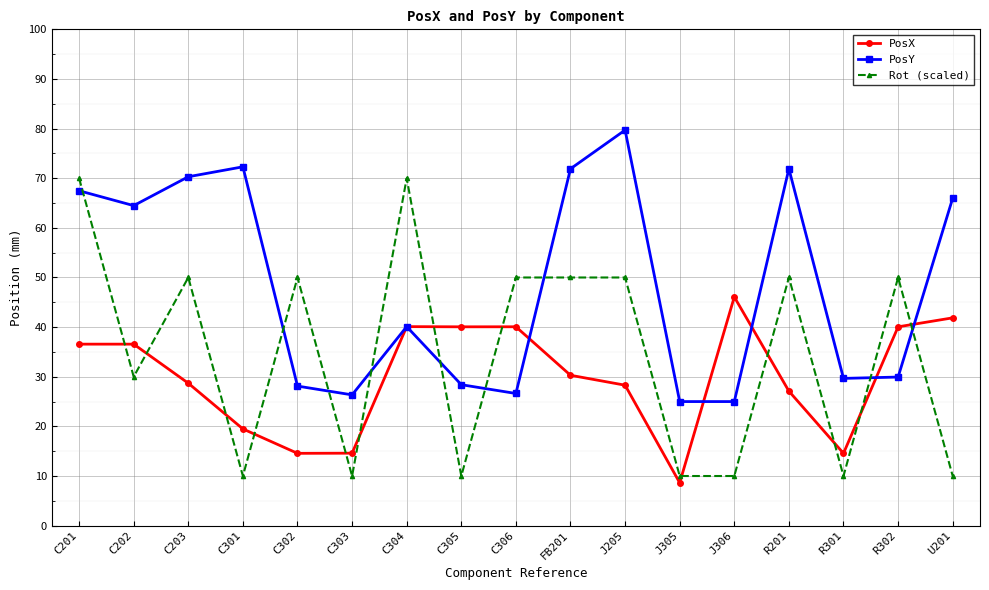

At how many categories does at least one series exceed 59?

9